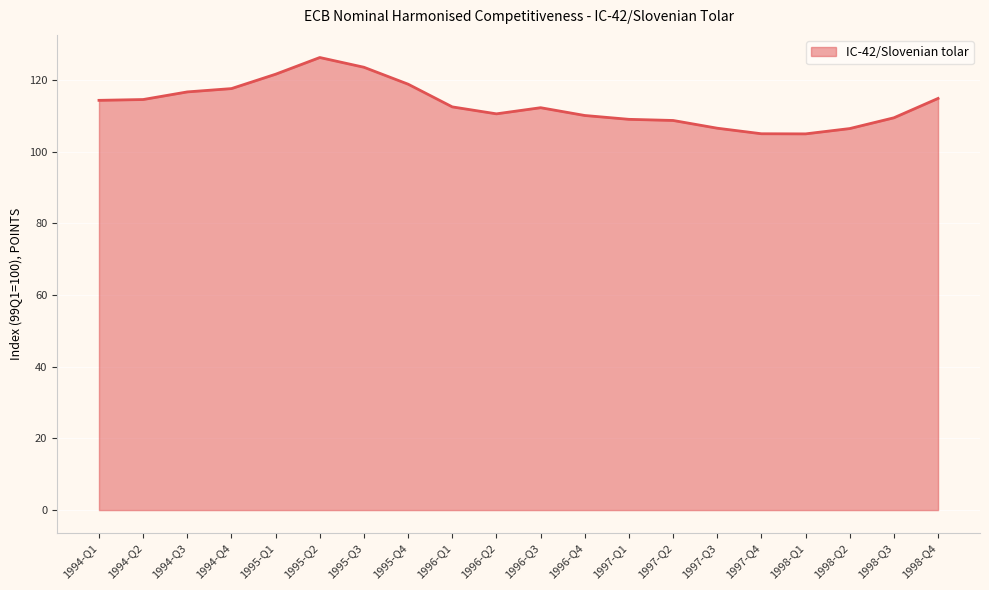

Does the chart have visible grid lines?

Yes